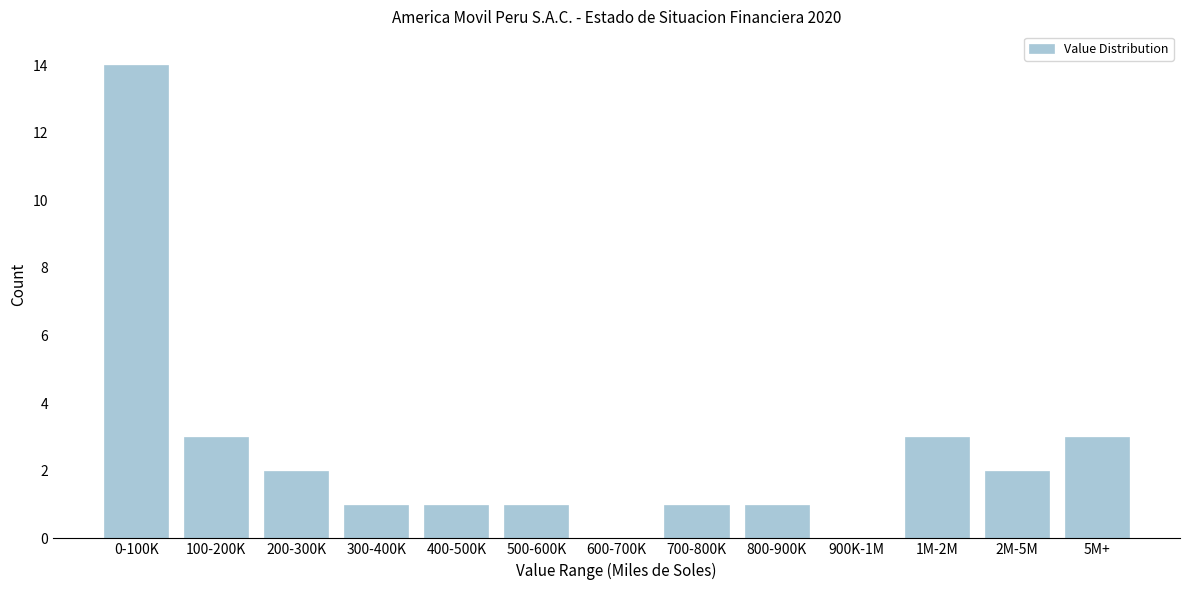

Reading right to left, extract all data points from this chart.

5M+=3	2M-5M=2	1M-2M=3	900K-1M=0	800-900K=1	700-800K=1	600-700K=0	500-600K=1	400-500K=1	300-400K=1	200-300K=2	100-200K=3	0-100K=14